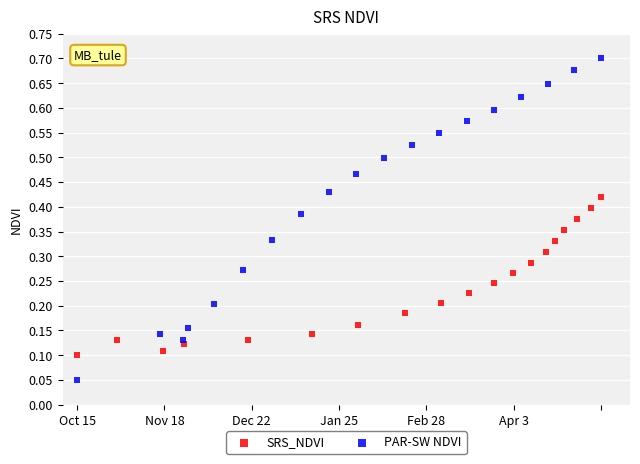

What are all the series names shown in the legend?

SRS_NDVI, PAR-SW NDVI